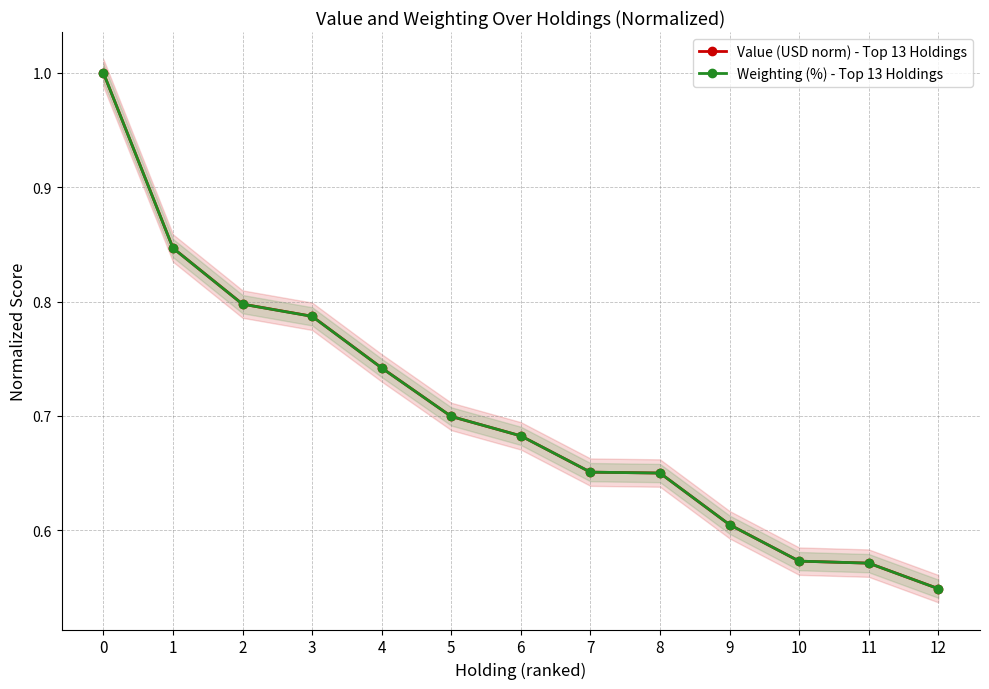

Which series changed the most between 7 and 9?

Weighting (%) - Top 13 Holdings